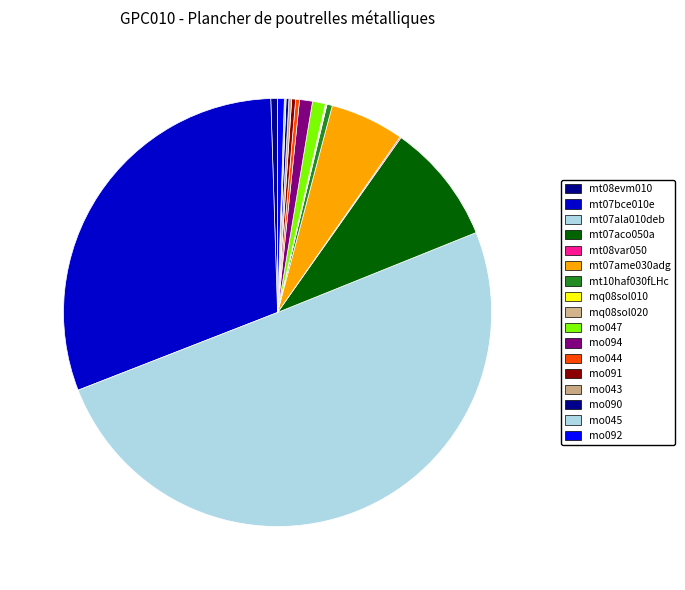

Is there a majority slice in this chart?

Yes